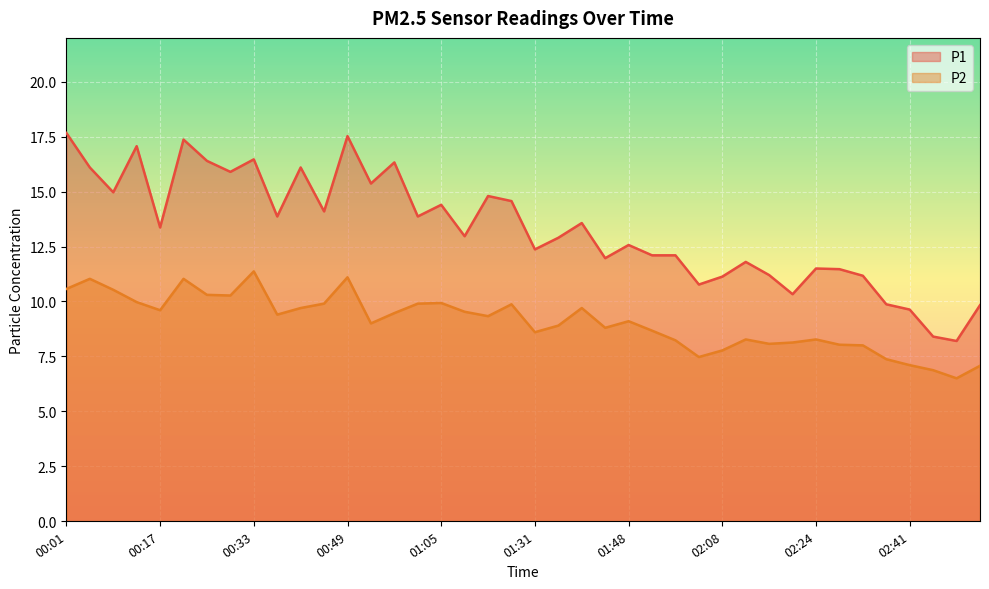

What is the greatest value displayed?

17.7